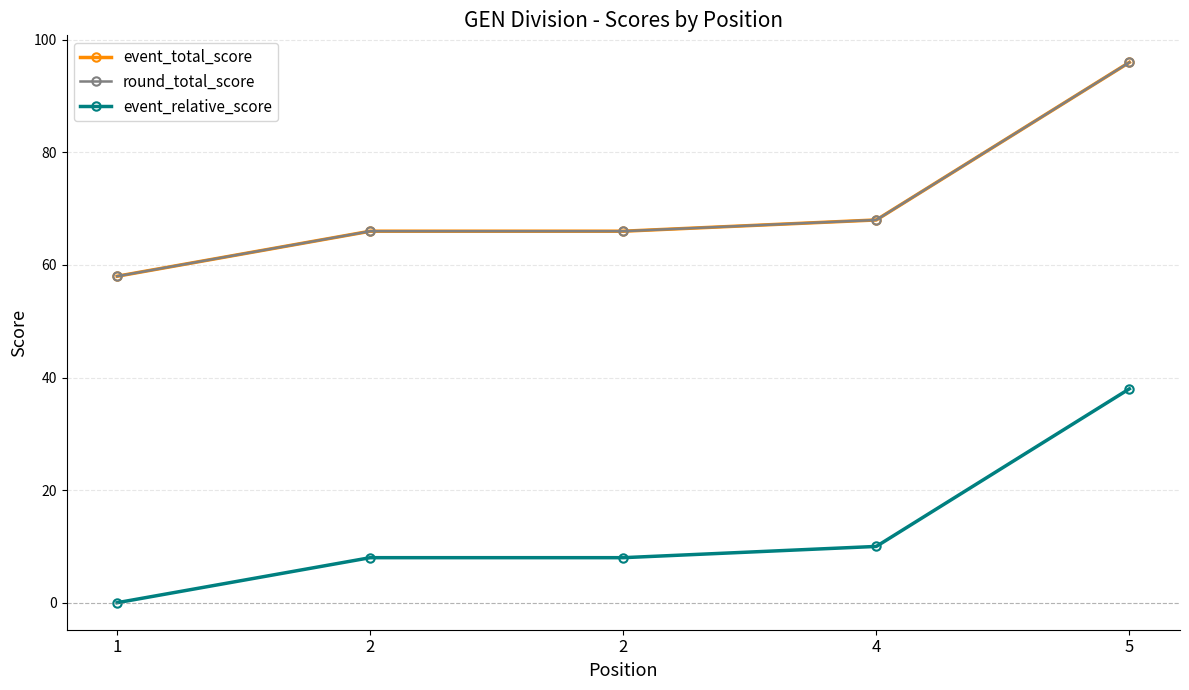

What is the maximum value for event_relative_score?

38